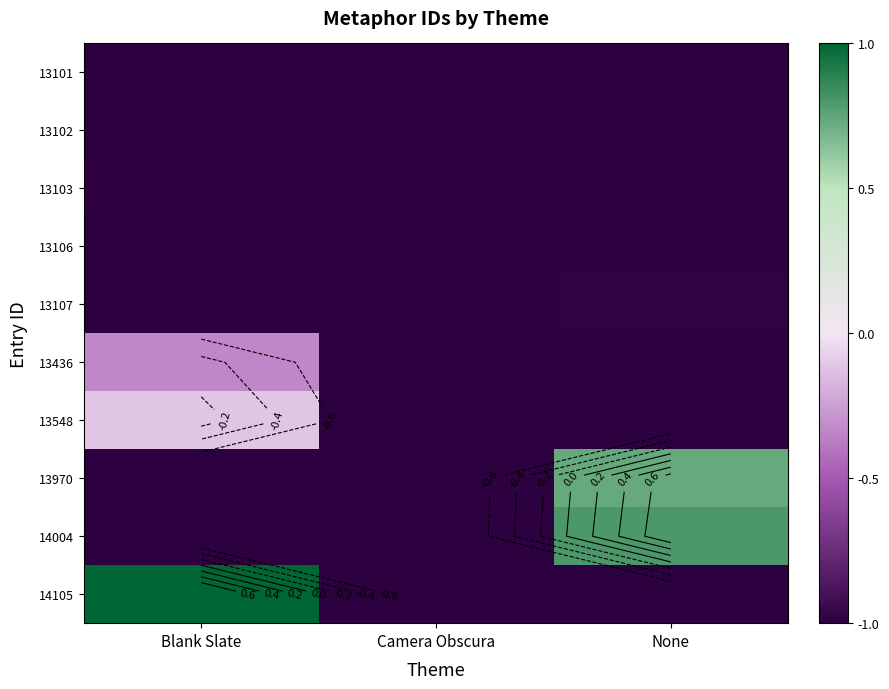

What is the total value across all series at None?

-6.4